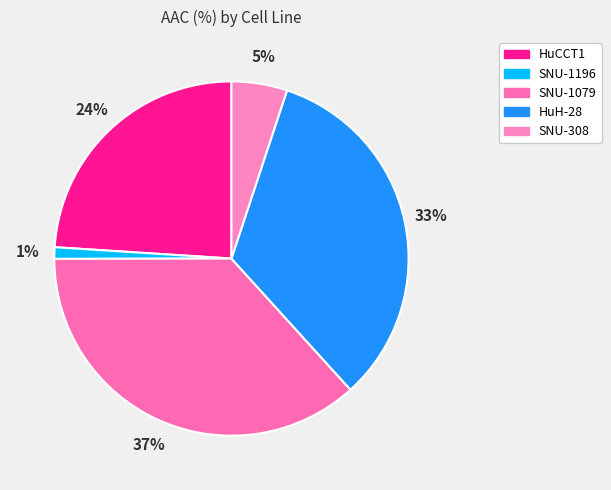

What percentage is the SNU-1079 slice, to the nearest percent?

37%